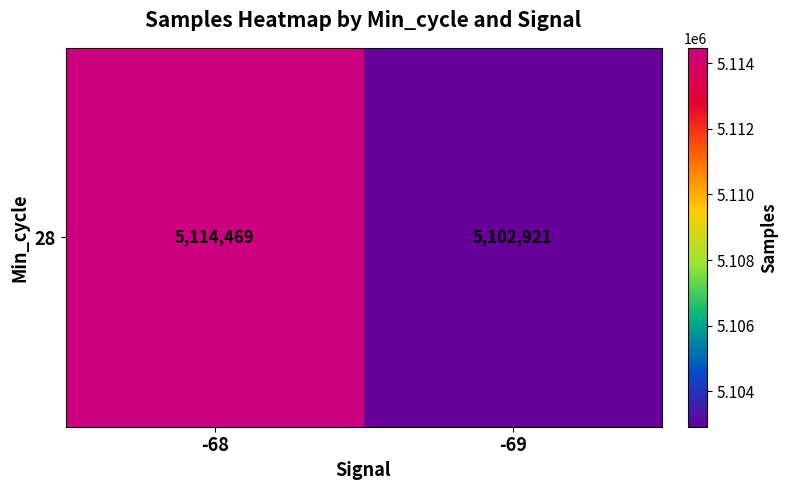

Which label corresponds to the smallest value in the chart?

-69